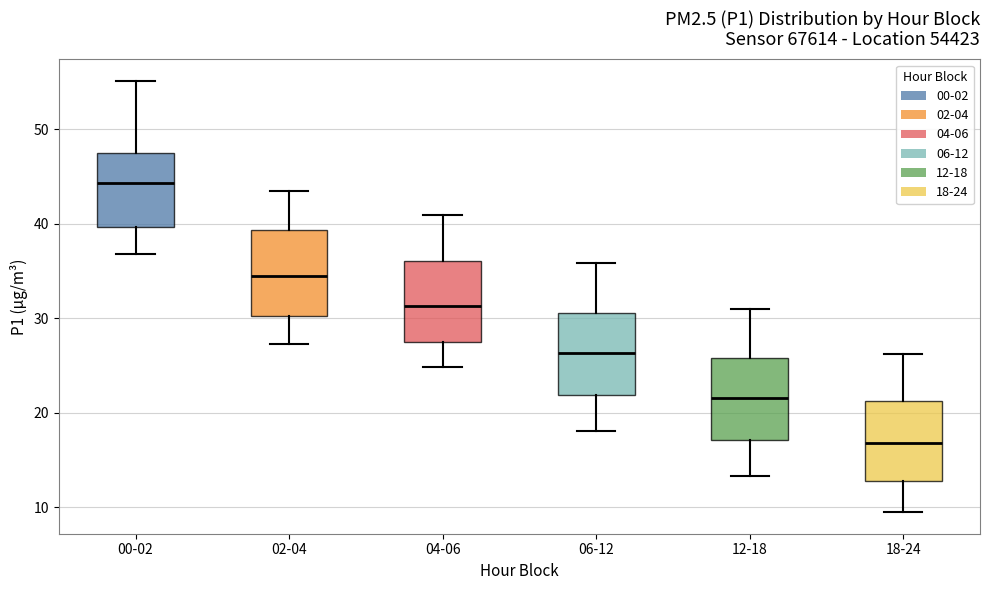

Reading left to right, transcribe this box plot: for each box, give where its median line is, the range the box spans, and where its two whiskers end, as read against the y-axis. The values are not printed on the chart, so give them approximately, as read against the axis.

00-02: median 44, box 40 to 47, whiskers 37 to 55
02-04: median 34, box 30 to 39, whiskers 27 to 44
04-06: median 31, box 27 to 36, whiskers 25 to 41
06-12: median 26, box 22 to 31, whiskers 18 to 36
12-18: median 22, box 17 to 26, whiskers 13 to 31
18-24: median 17, box 13 to 21, whiskers 10 to 26